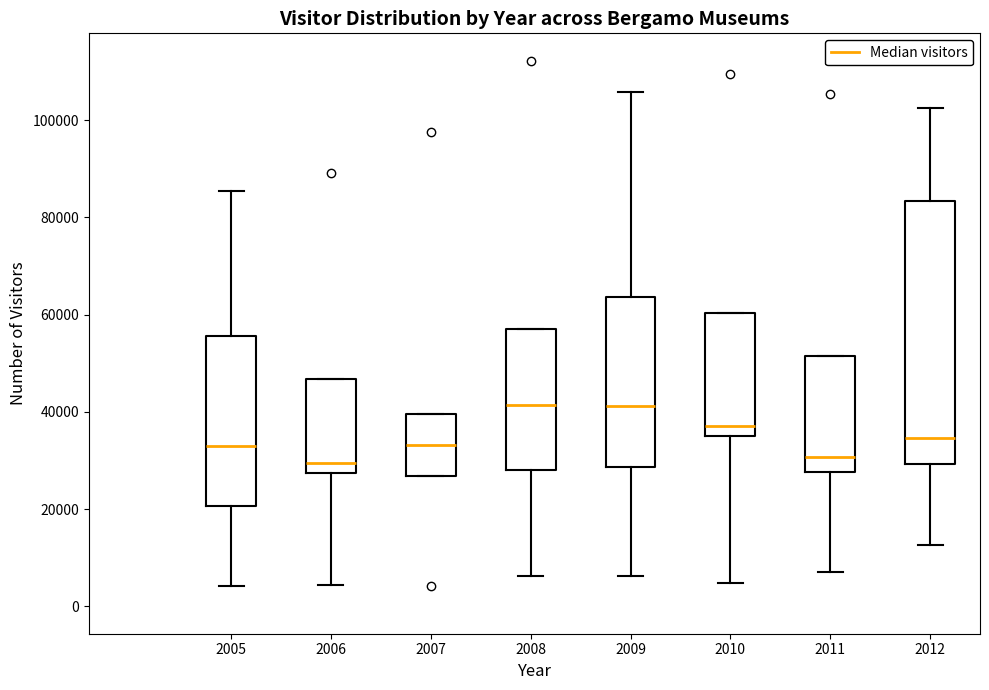

Which box is the tallest, from its lower edge to its upper edge?

2012